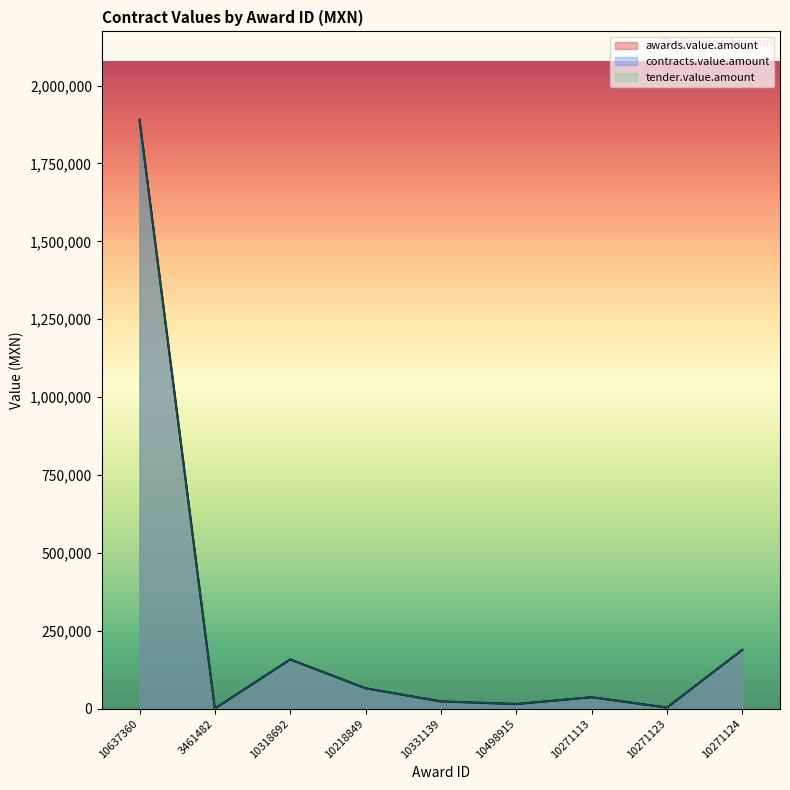

Reading left to right, what are all the values shown in this chart?

awards.value.amount: 1890250.0	391.0	158175.0	65563.1	23457.7	15051.8	36876.2	3570.0	188991.0
contracts.value.amount: 1890250.0	391.0	158175.0	65563.1	23457.7	15051.8	36876.2	3570.0	188991.0
tender.value.amount: 1890250.0	391.0	158175.0	65563.1	23457.7	15051.8	36876.2	3570.0	188991.0